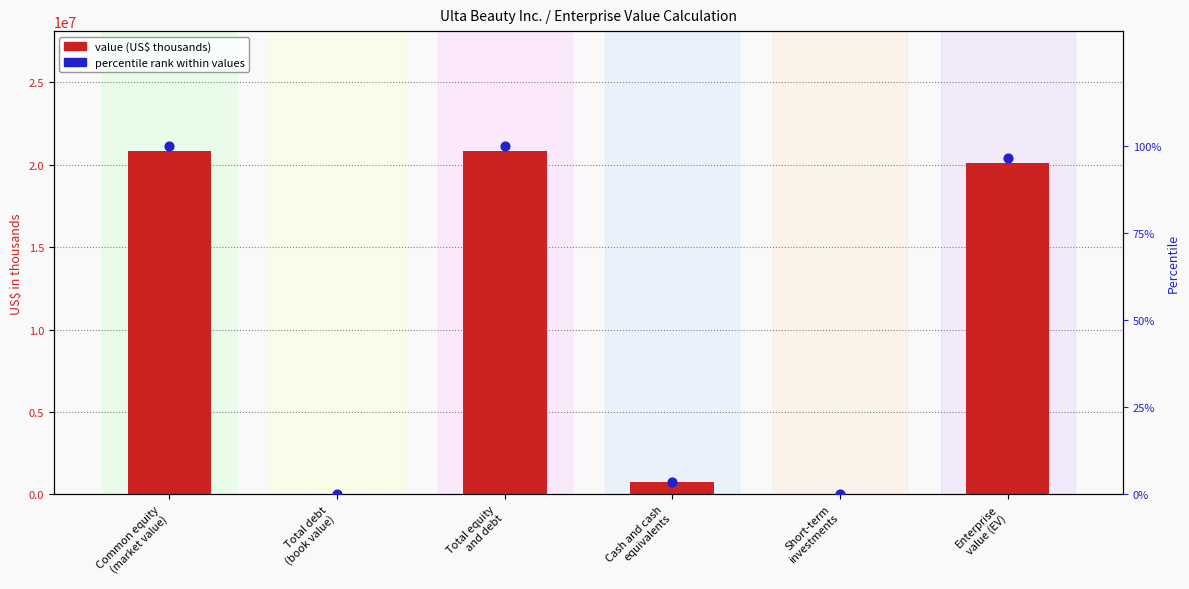

Which series reaches the minimum Y coordinate?

value (US$ thousands)